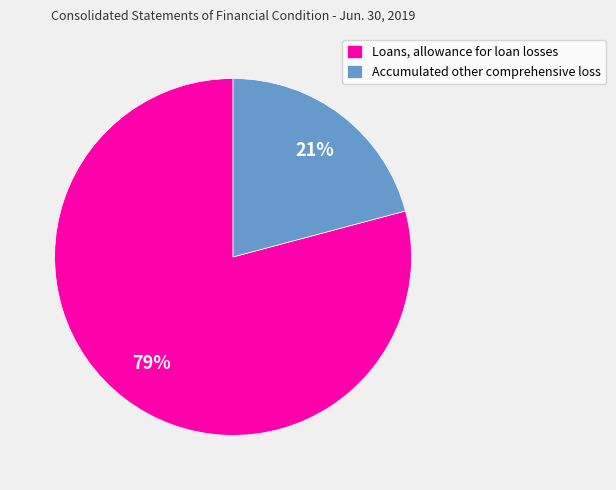

Is Accumulated other comprehensive loss the majority of the pie?

No